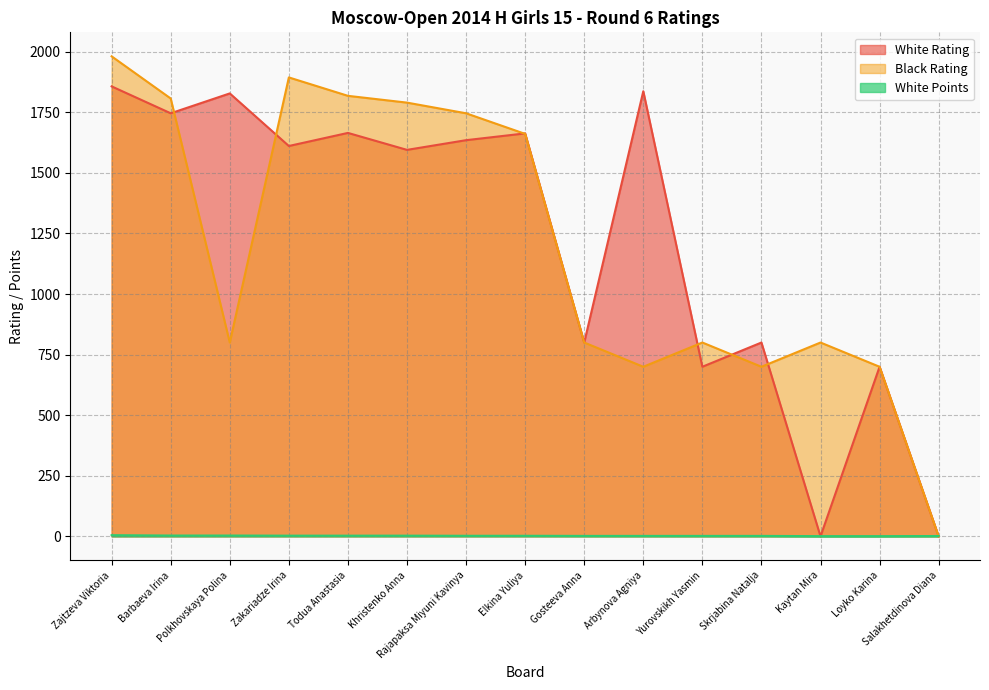

At which category does White Rating reach its first local valley?

Barbaeva Irina